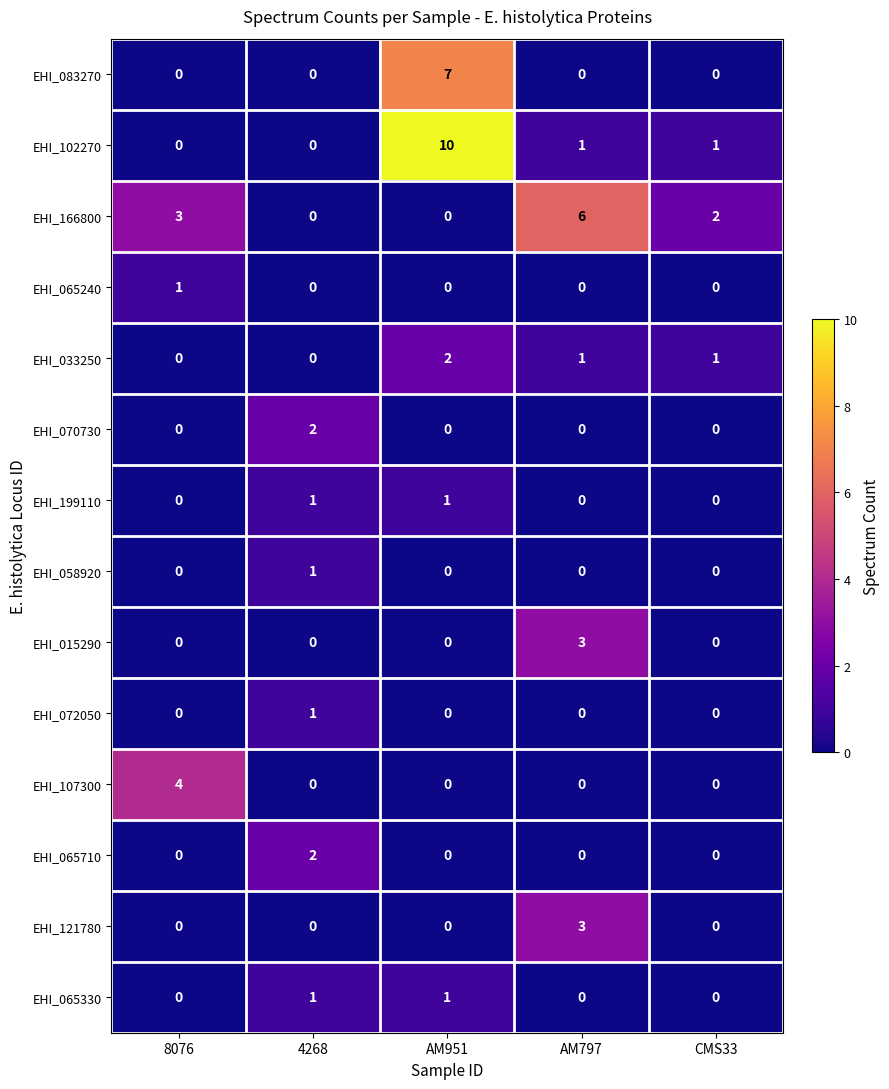

The value of EHI_166800 at 4268 is 0. True or false?

True